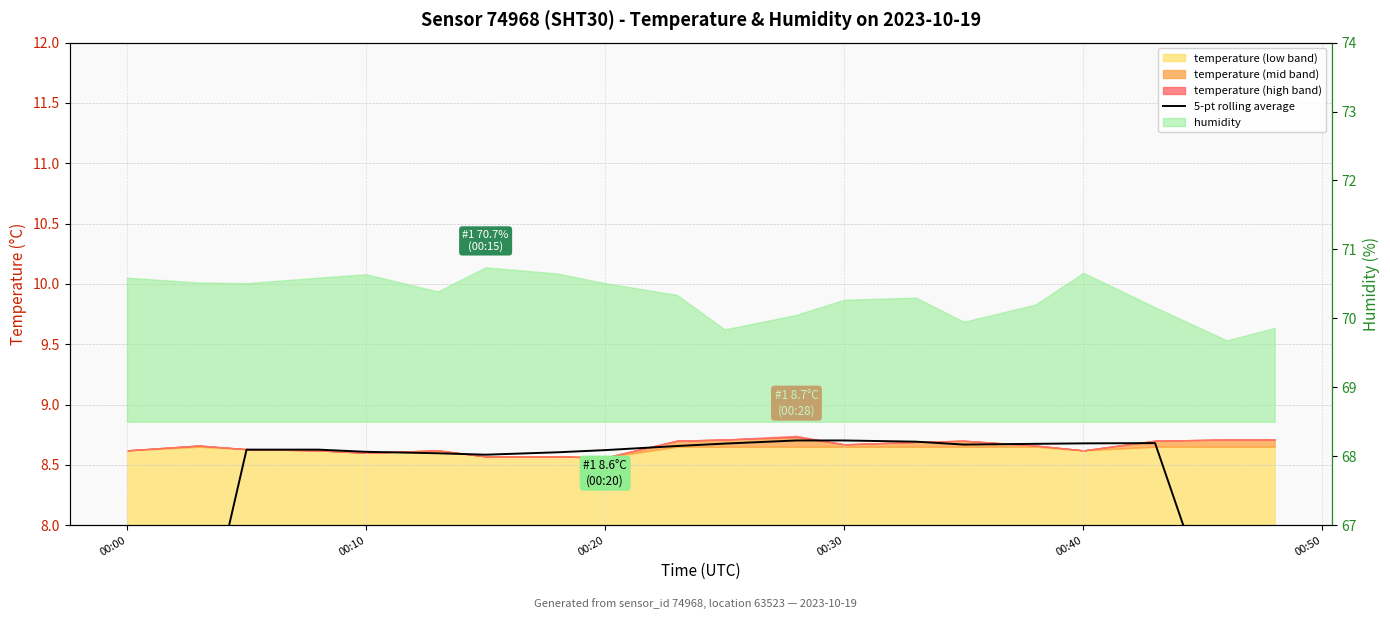

How many data points are less than 8?

4